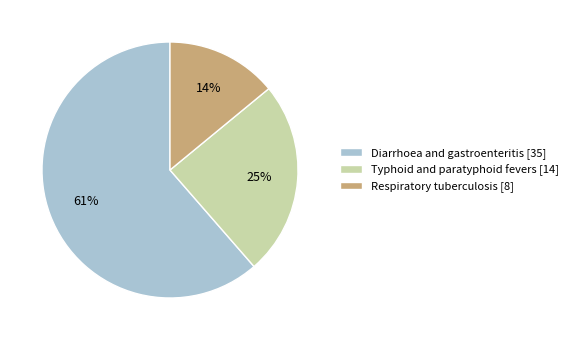

The Typhoid and paratyphoid fevers [14] slice represents 18% of the pie. True or false?

False